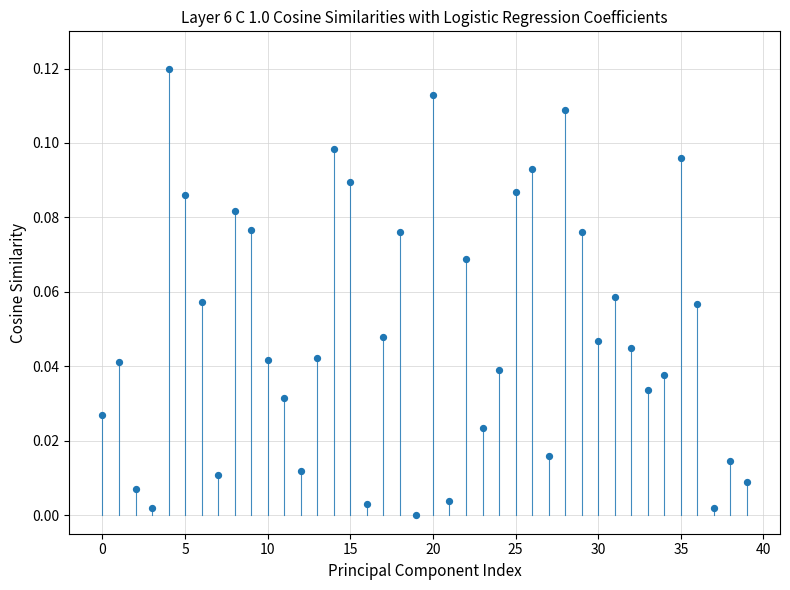

Count the number of points in this scatter plot.

40